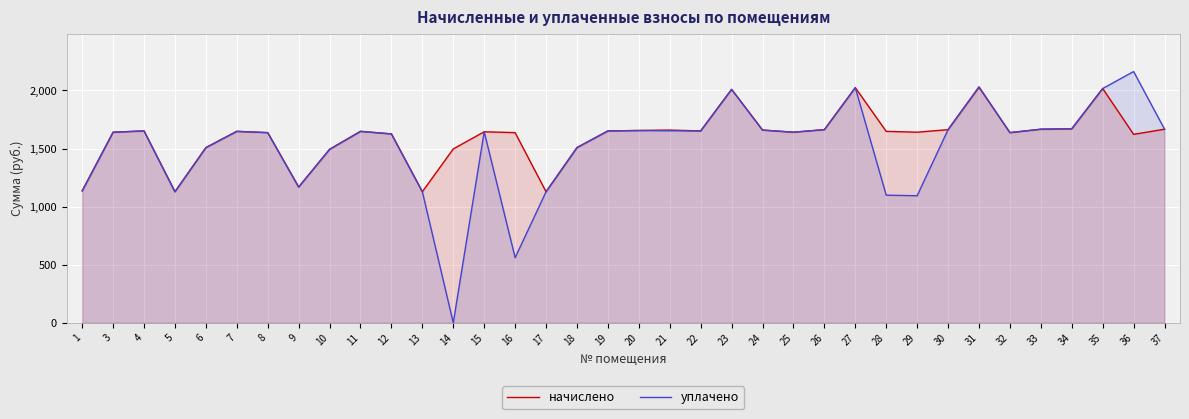

True or false: уплачено and начислено cross at least once.

True